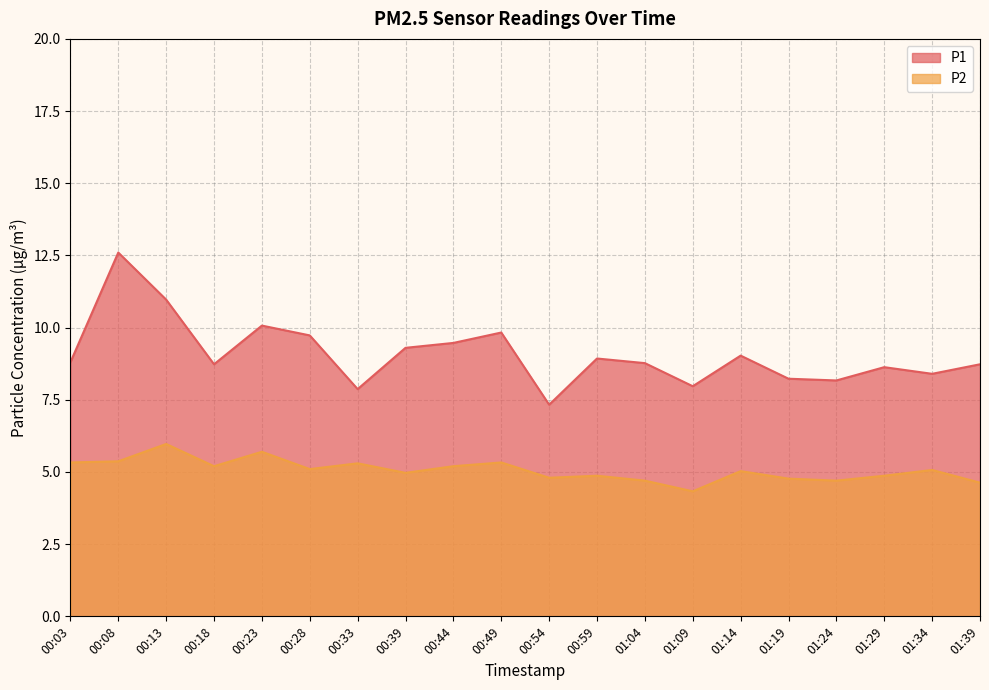

What is the maximum value shown in the chart?

12.6